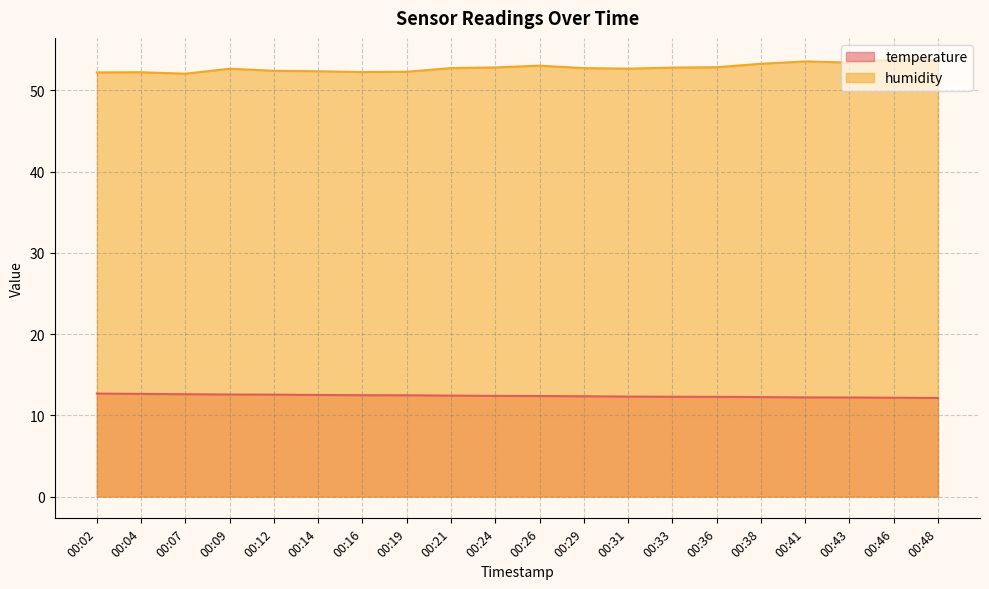

True or false: temperature has a value of 12.2 at 00:46.

True